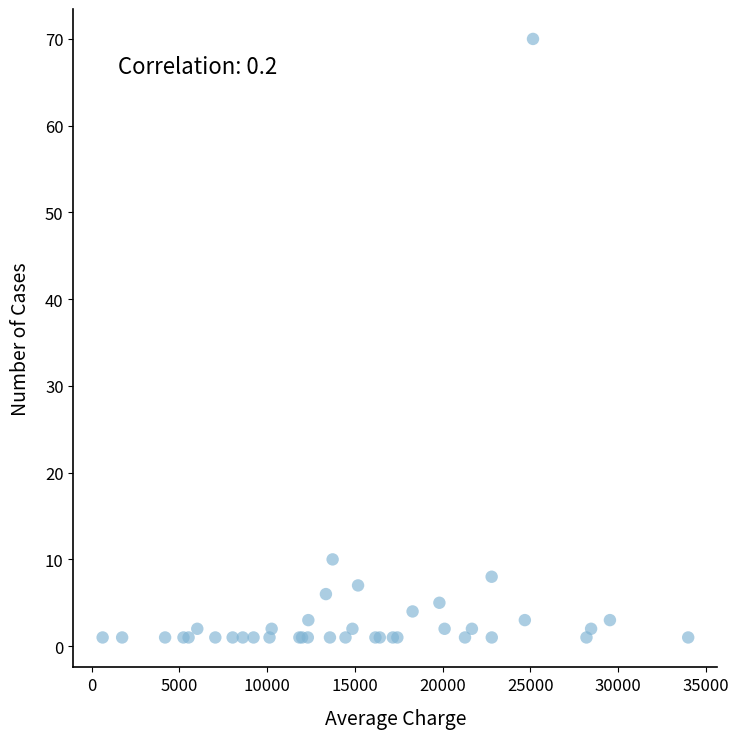

What Y value in the scatter plot is closest to 35?

10